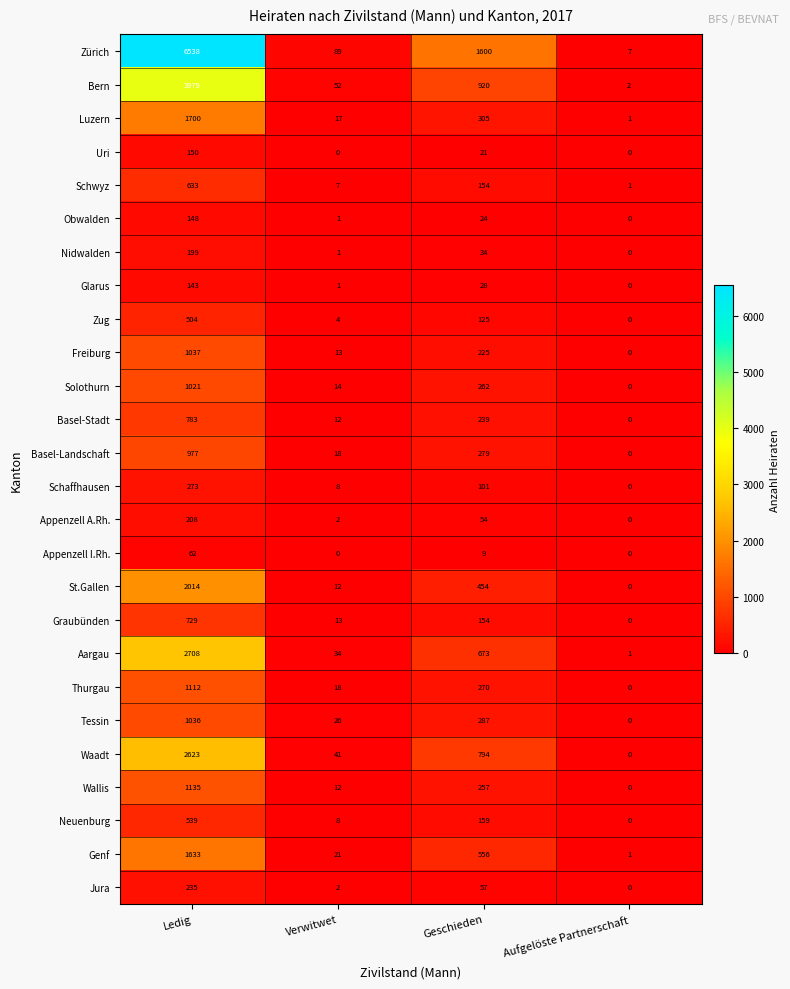

What is the difference between the highest and lowest values at Verwitwet?

89